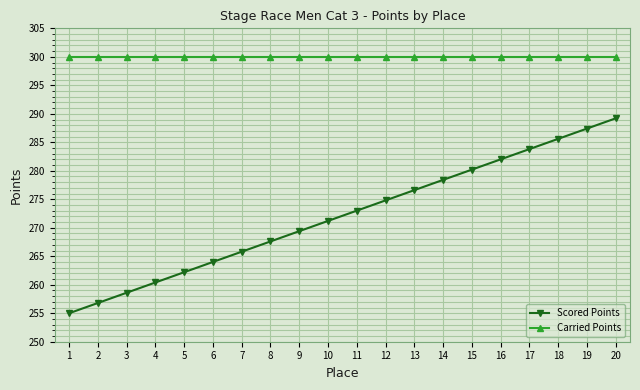

What is the value of the Scored Points point at the 7th from the left?

265.8